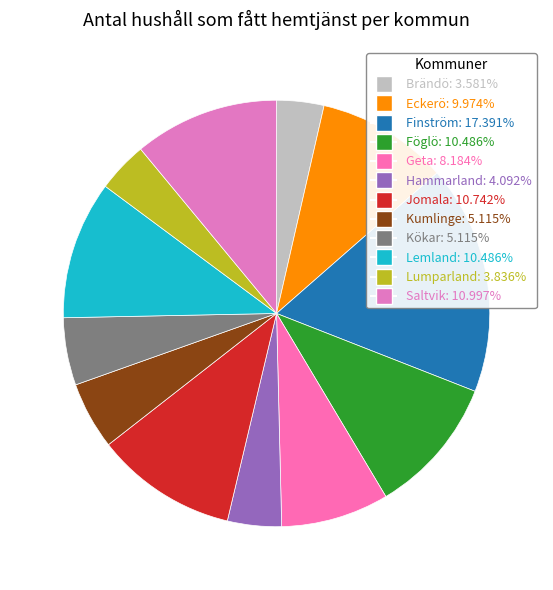

What is the smallest slice in the pie chart?

Brändö